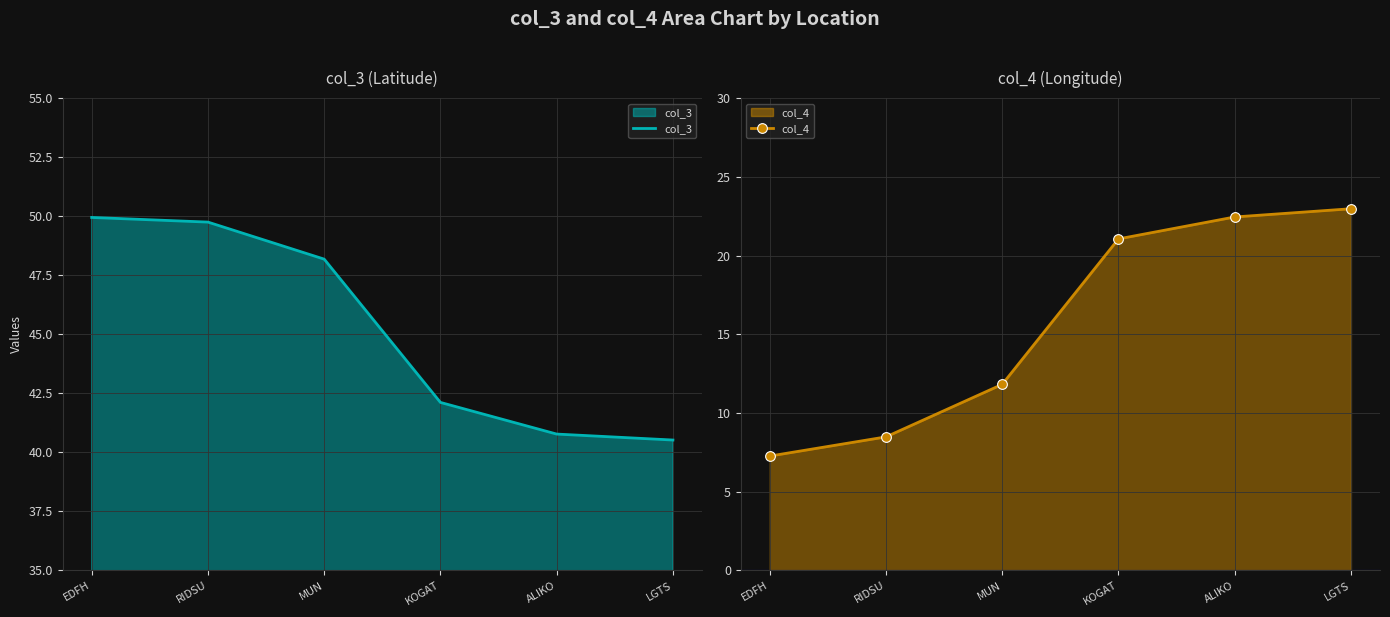

True or false: col_3 and col_4 cross at least once.

False